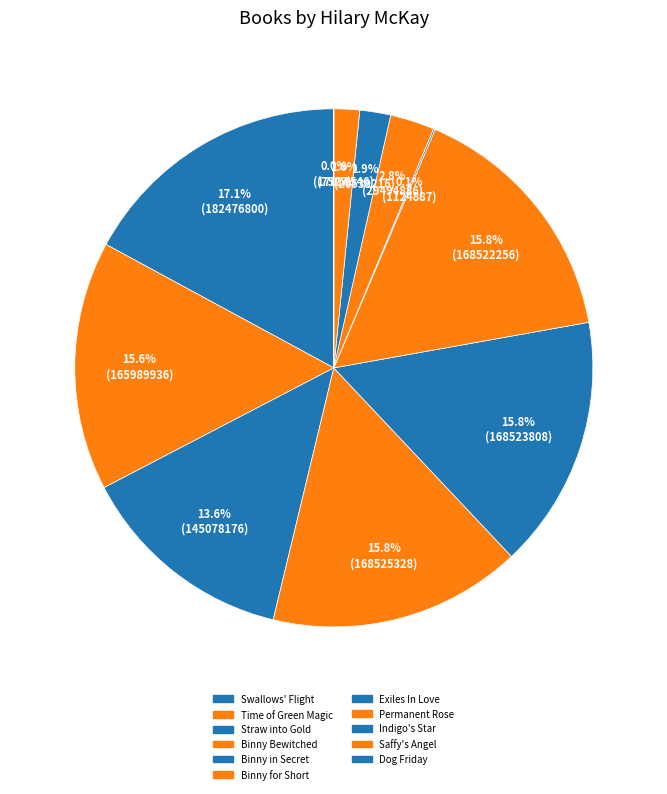

How many slices are in this pie chart?

11